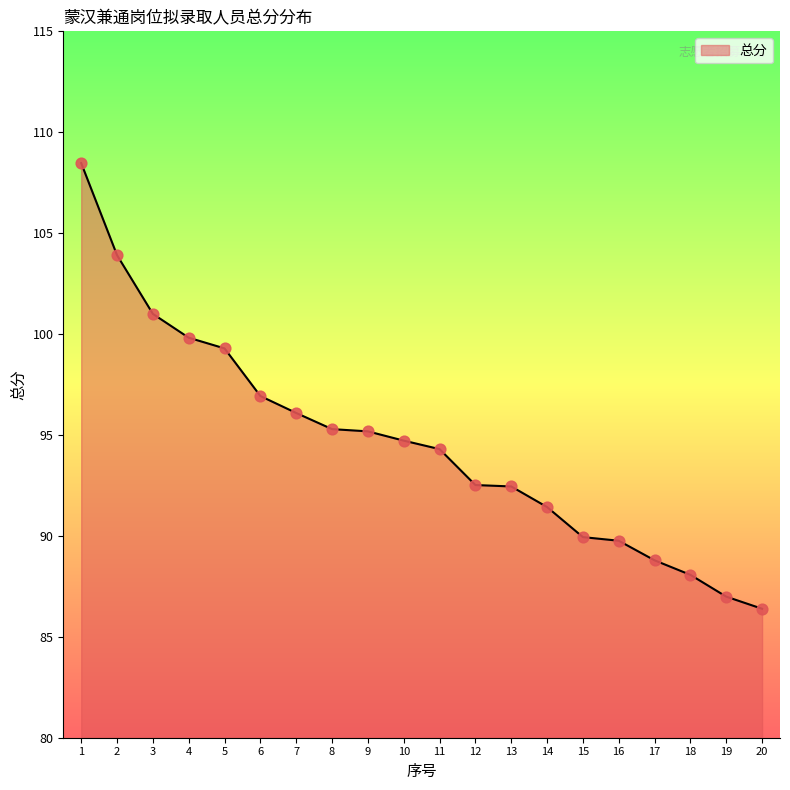

What is the change in value from 6 to 11?

-2.6